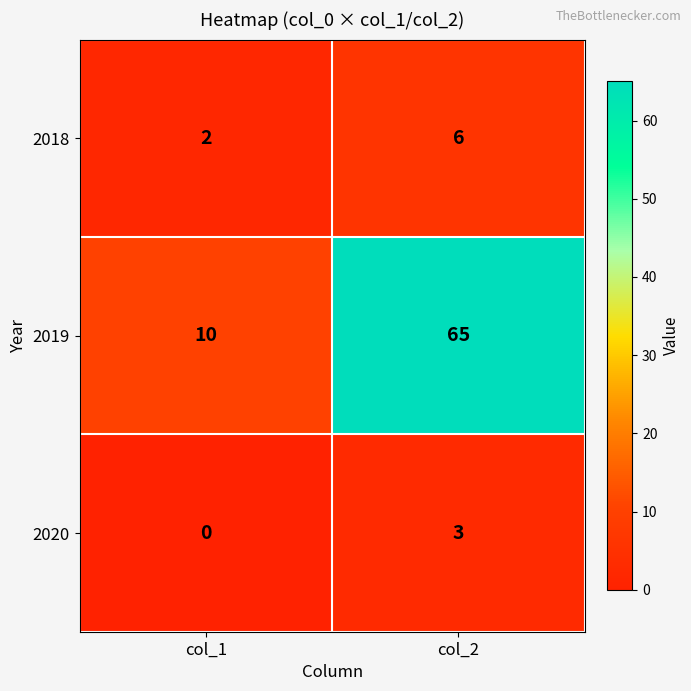

Reading left to right, what are all the values shown in this chart?

2018: col_1=2	col_2=6
2019: col_1=10	col_2=65
2020: col_1=0	col_2=3